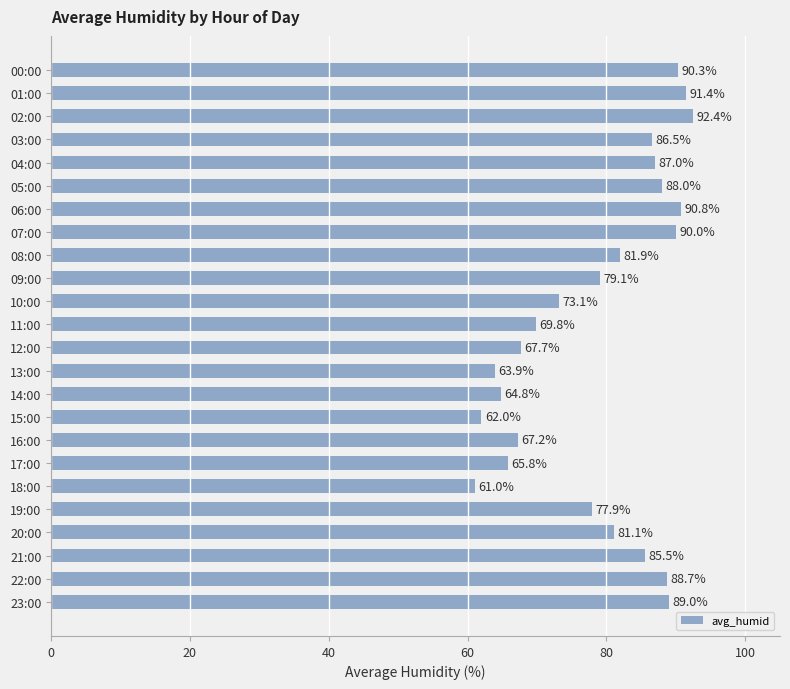

Reading top to bottom, list all the values displayed in this chart.

00:00=90.3	01:00=91.4	02:00=92.4	03:00=86.5	04:00=87.0	05:00=88.0	06:00=90.8	07:00=90.0	08:00=81.9	09:00=79.1	10:00=73.1	11:00=69.8	12:00=67.7	13:00=63.9	14:00=64.8	15:00=62.0	16:00=67.2	17:00=65.8	18:00=61.0	19:00=77.9	20:00=81.1	21:00=85.5	22:00=88.7	23:00=89.0